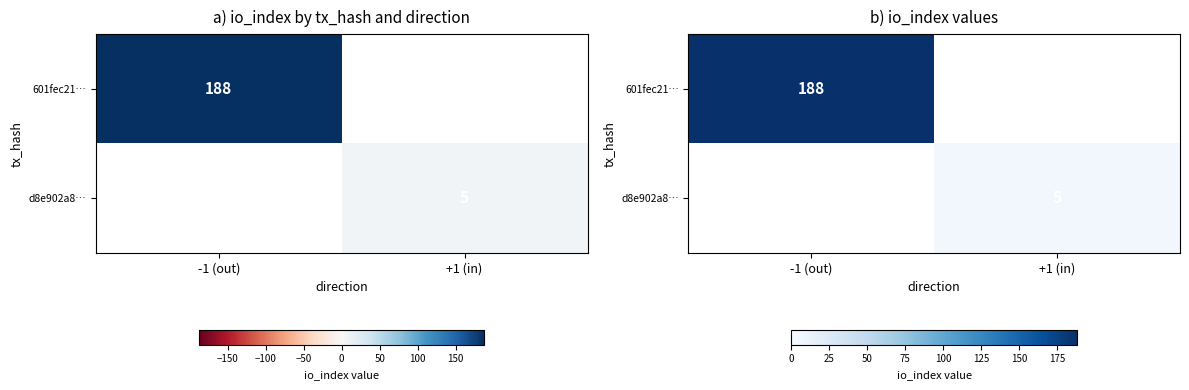

Is it true that 601fec21… equals 188.0 at -1 (out)?

True